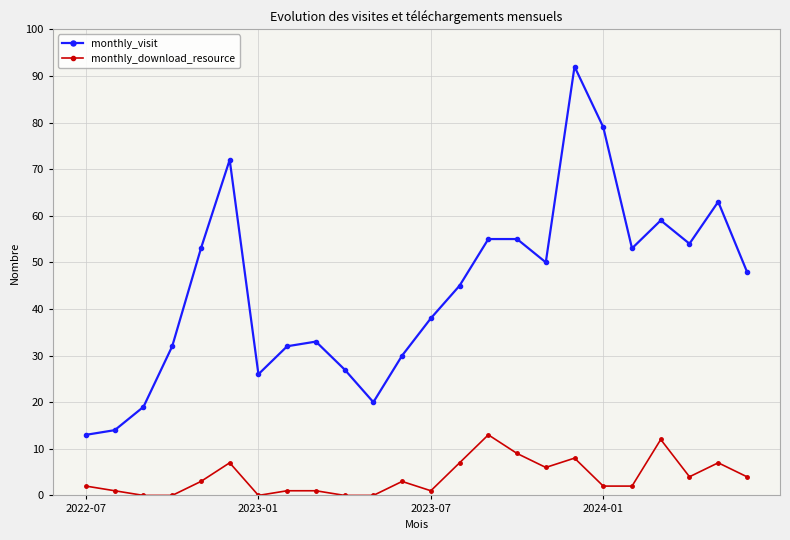

How many lines are shown in the chart?

2